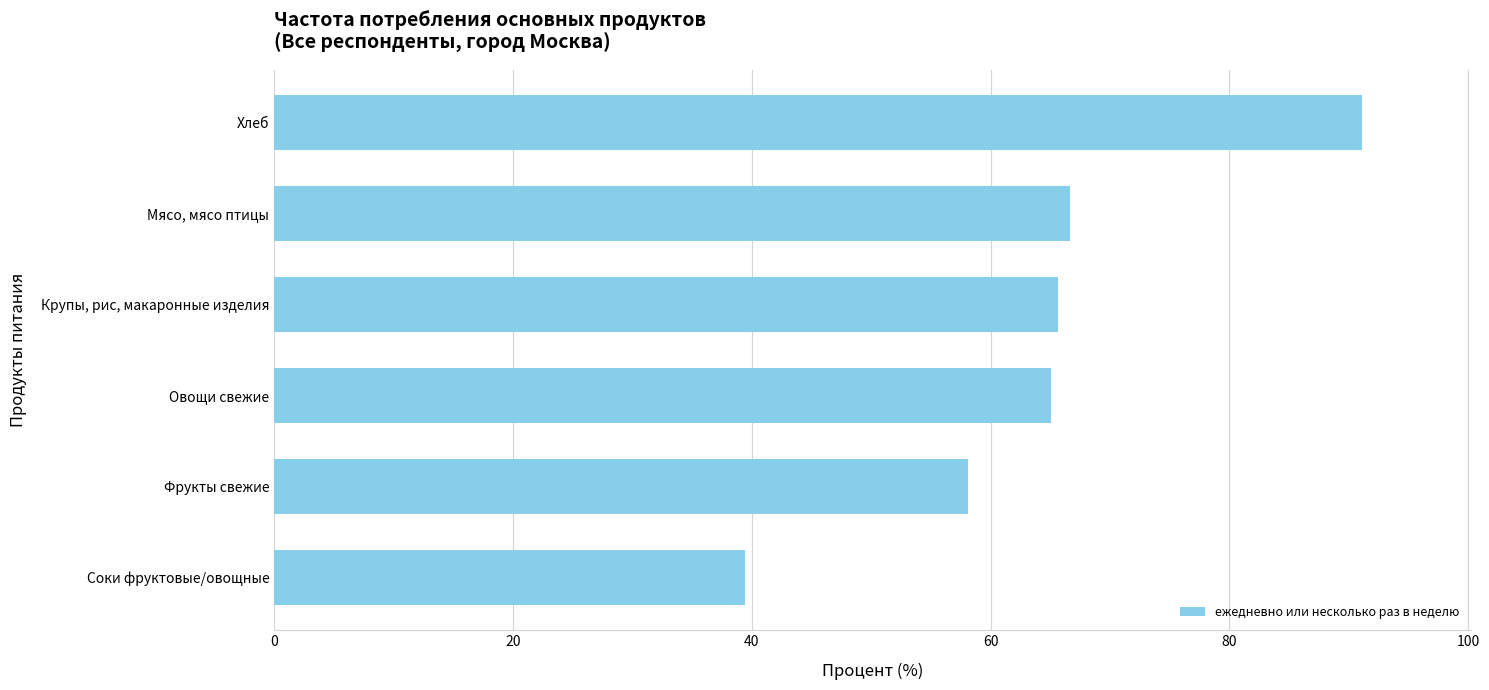

List the labels in order of value, largest first.

Хлеб, Мясо, мясо птицы, Крупы, рис, макаронные изделия, Овощи свежие, Фрукты свежие, Соки фруктовые/овощные